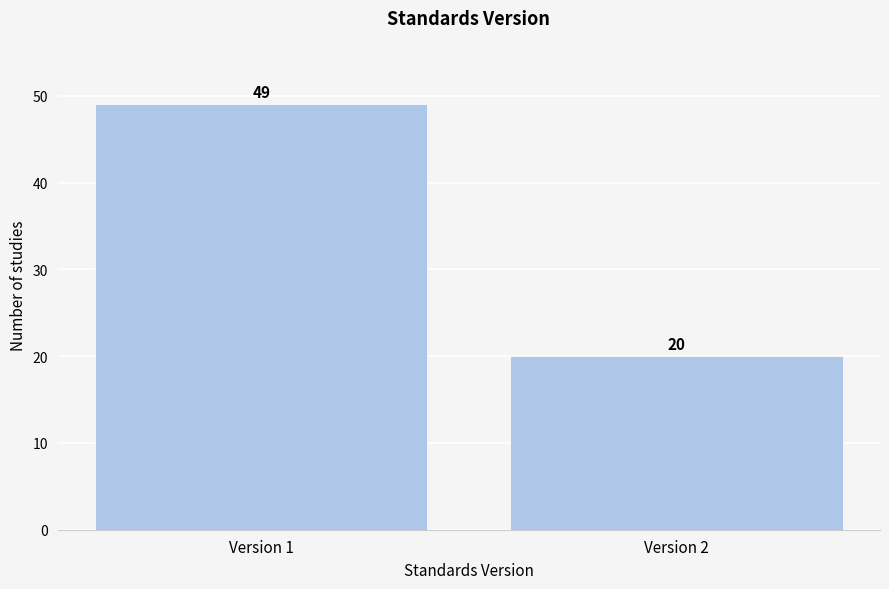

Reading right to left, transcribe all the data shown in this chart.

Version 2=20	Version 1=49